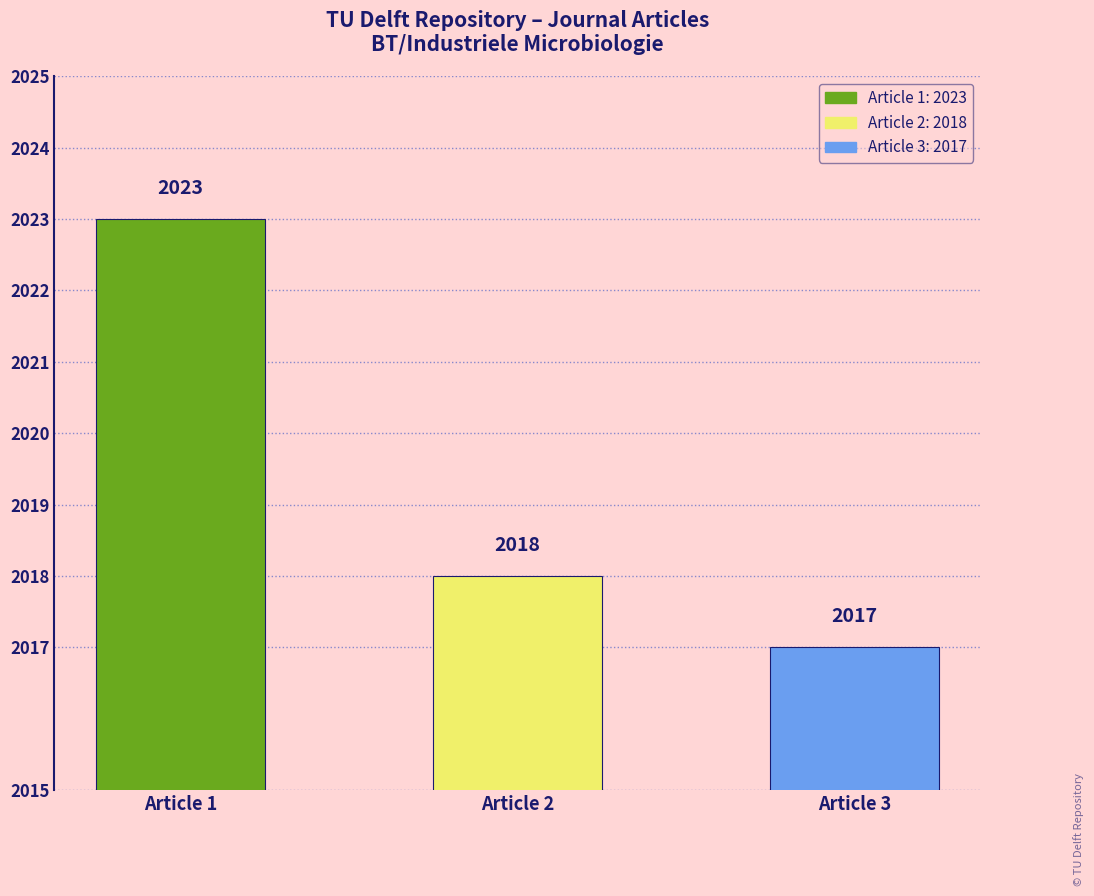

What is the change in value from Optimizing the balance
(van Aalst, 2023) to Laboratory evolution
(Papapetridis, 2018)?

-5